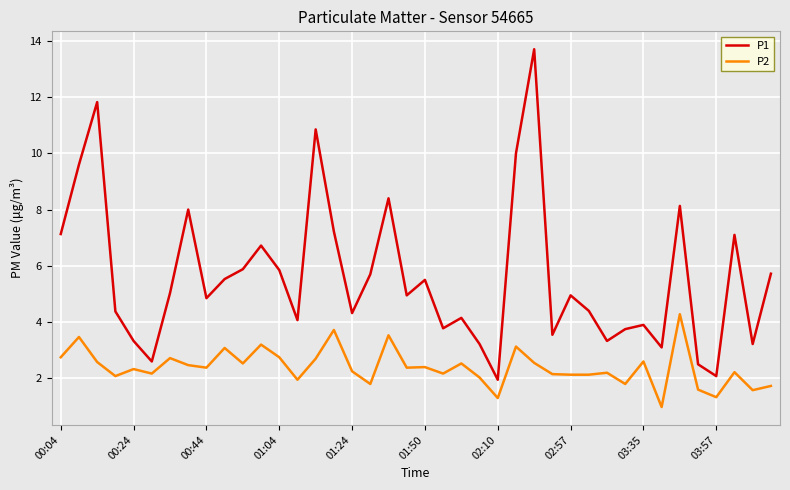

List the series in order of their overall mean, lowest first.

P2, P1